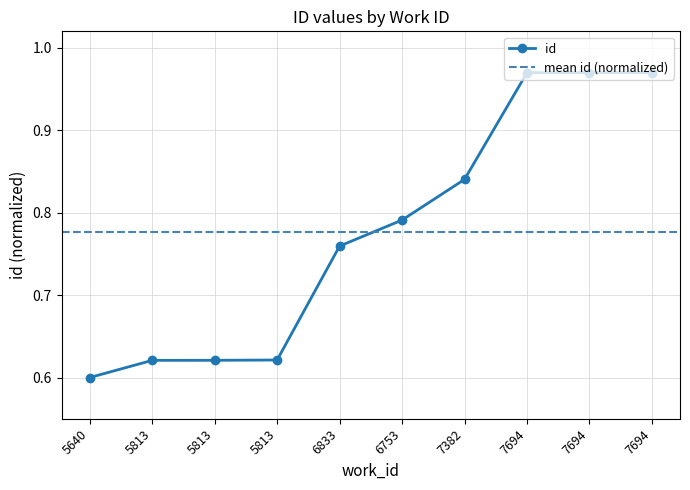

Which label corresponds to the smallest value in the chart?

5640